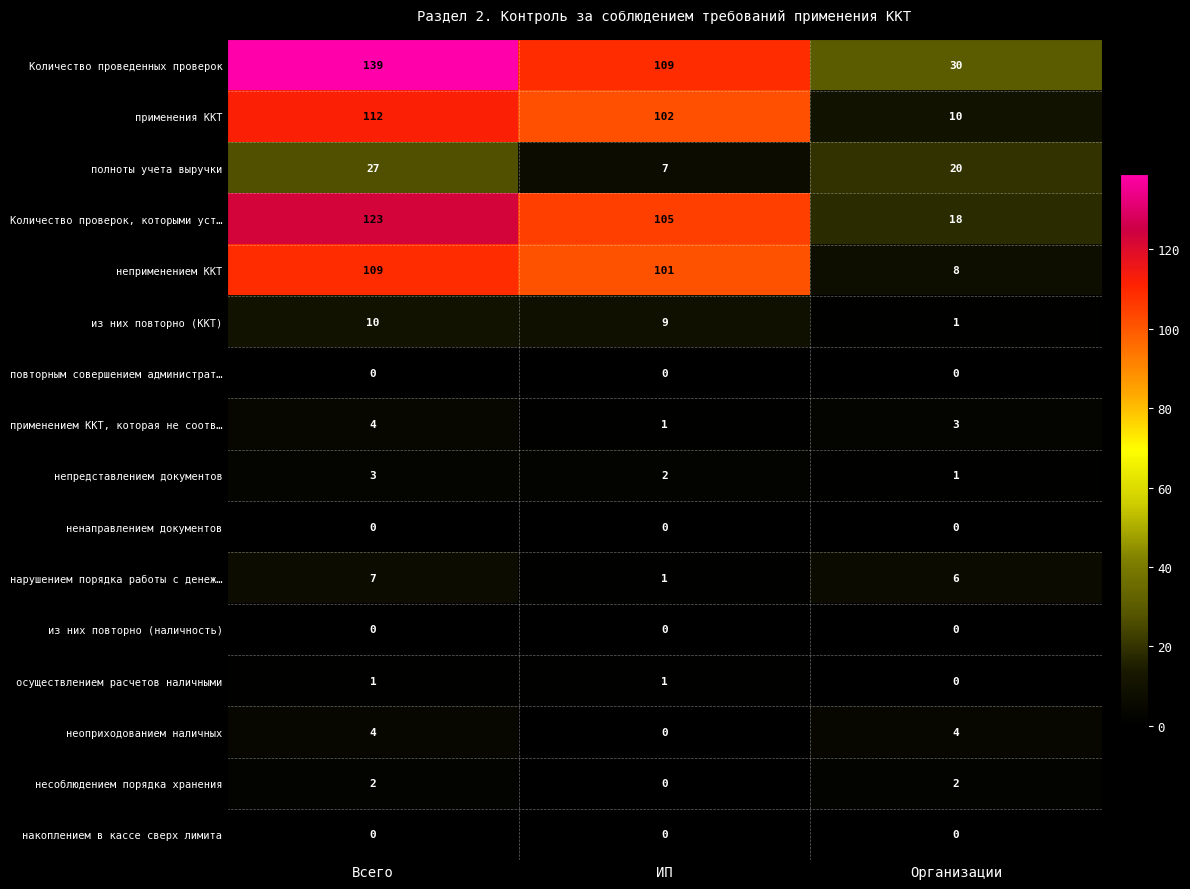

What is the difference between the highest and lowest values at Всего?

139